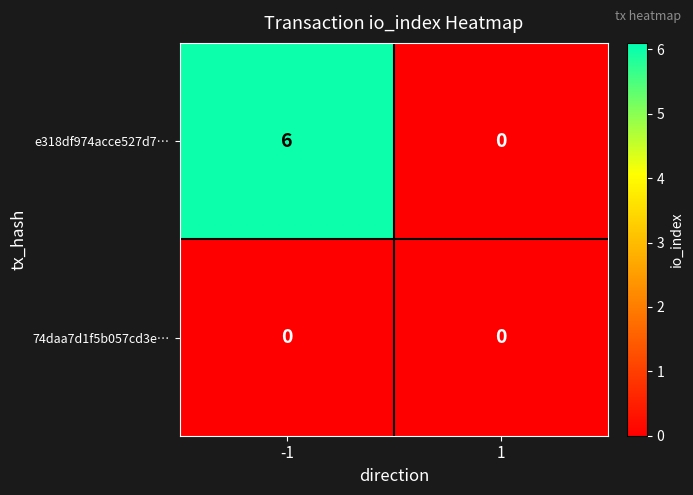

What is the sum of all e318df974acce527d7… values?

6